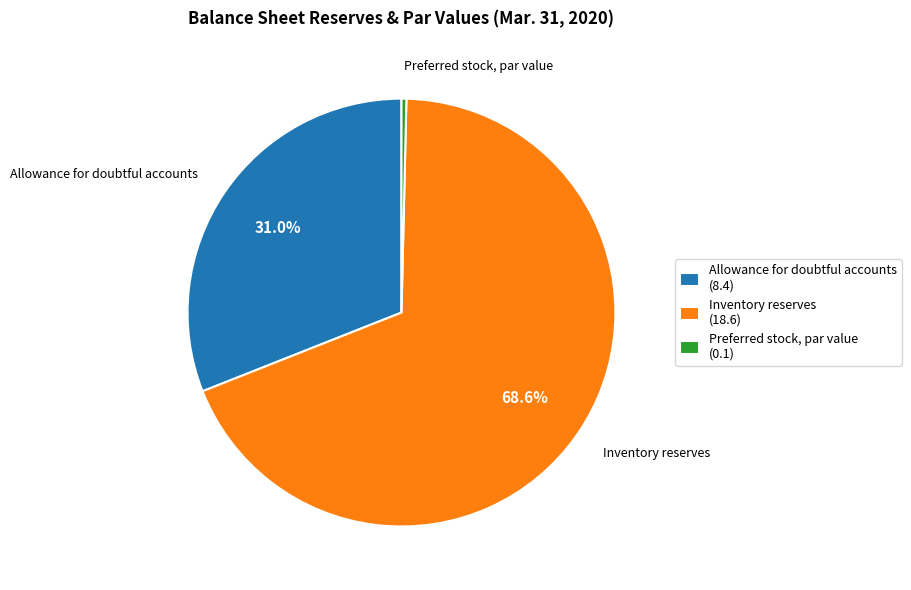

True or false: Inventory reserves accounts for 78% of the total.

False